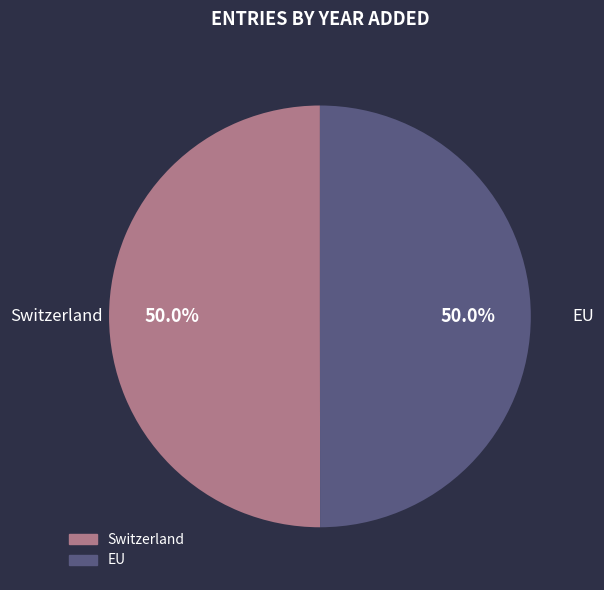

Approximately how many times larger is the value at EU compared to Switzerland?

1.0